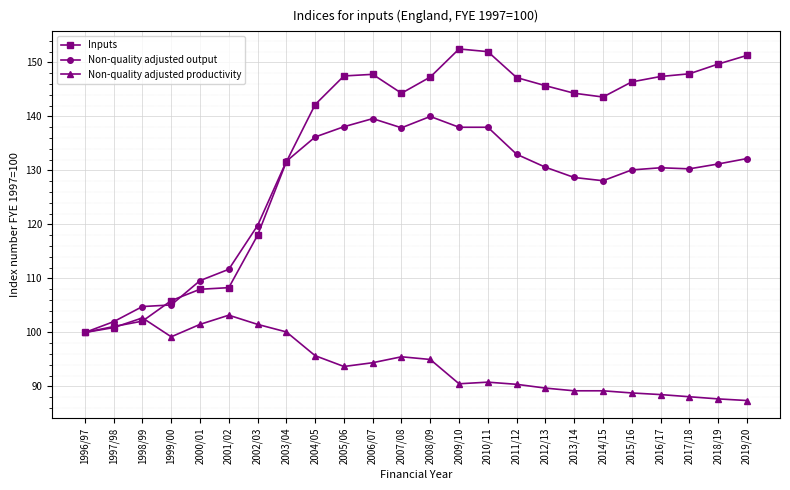

Which series has the largest range (max minus min)?

Inputs